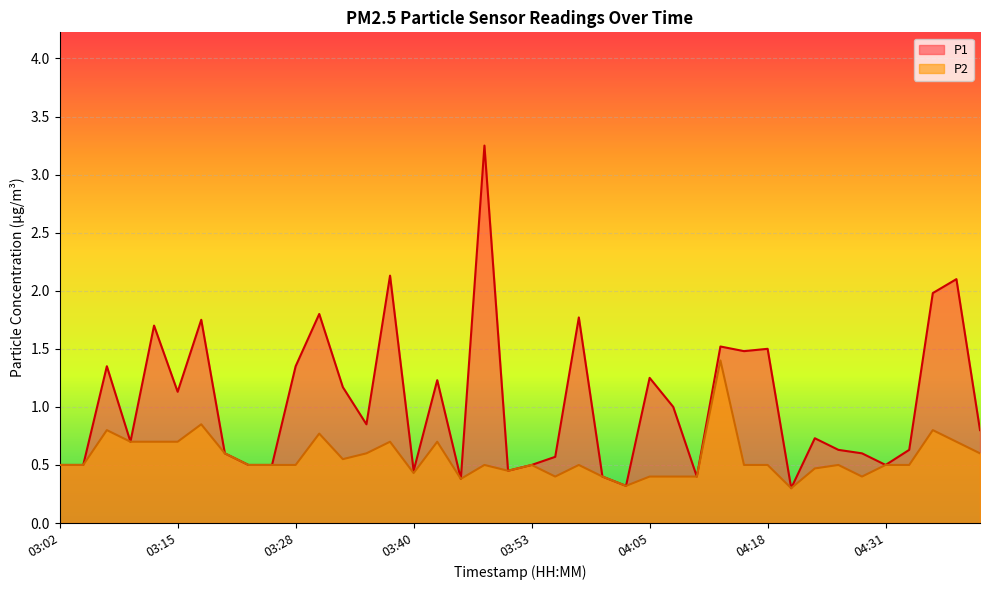

True or false: P1 has a value of 0.5 at 04:02.

False